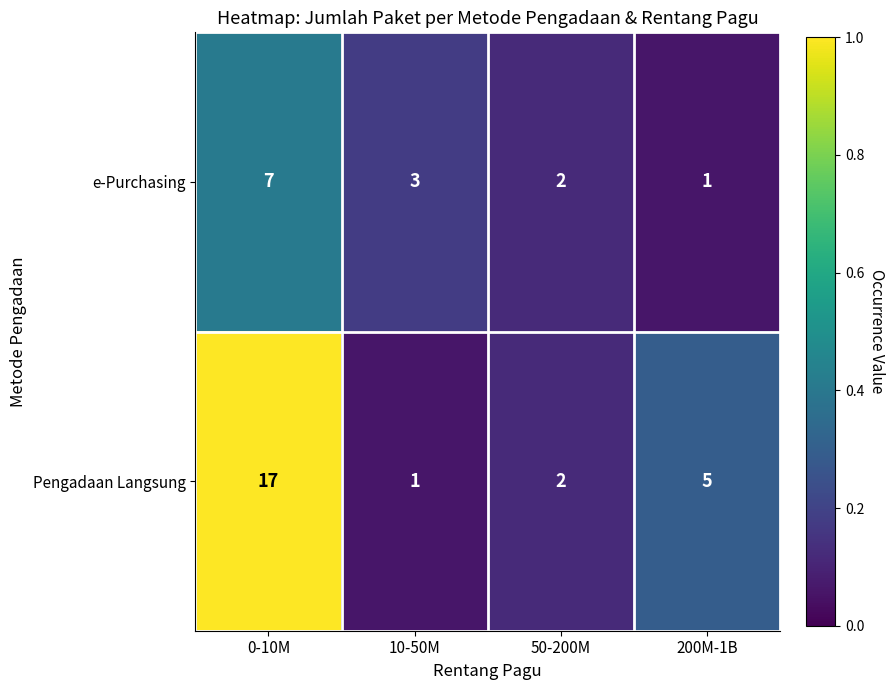

At which label is e-Purchasing closest to 4?

10-50M